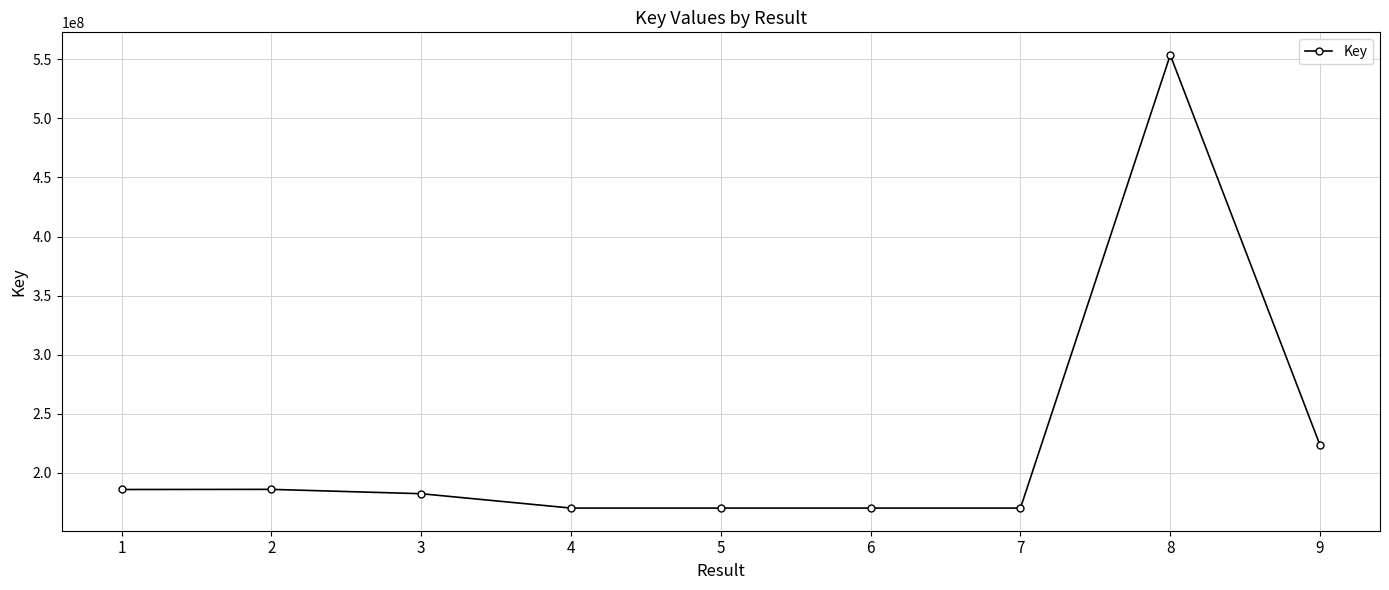

True or false: the data has more than 0 interior local peaks.

True